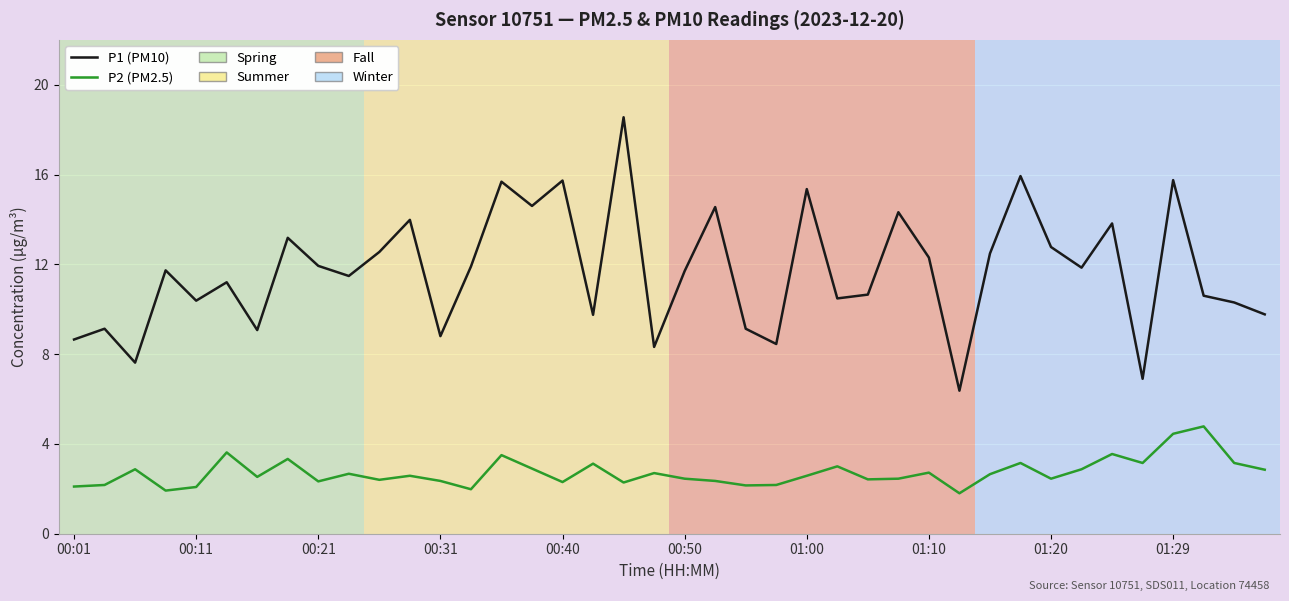

Rank the series by their average value, from highest to lowest.

P1 (PM10), P2 (PM2.5)